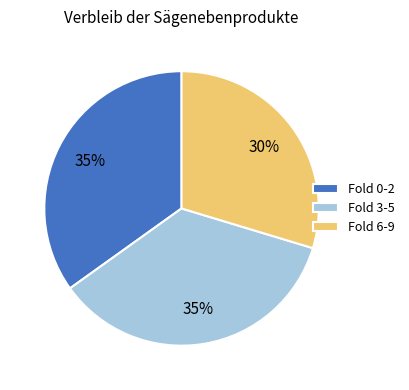

Which category has the smallest portion of the pie?

Fold 6-9